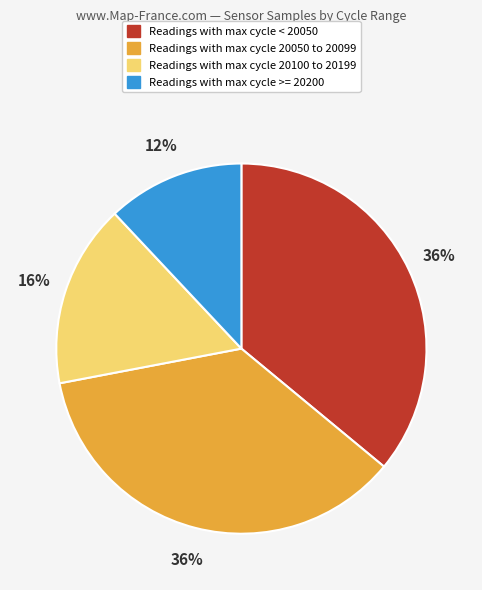

How many slices are in this pie chart?

4